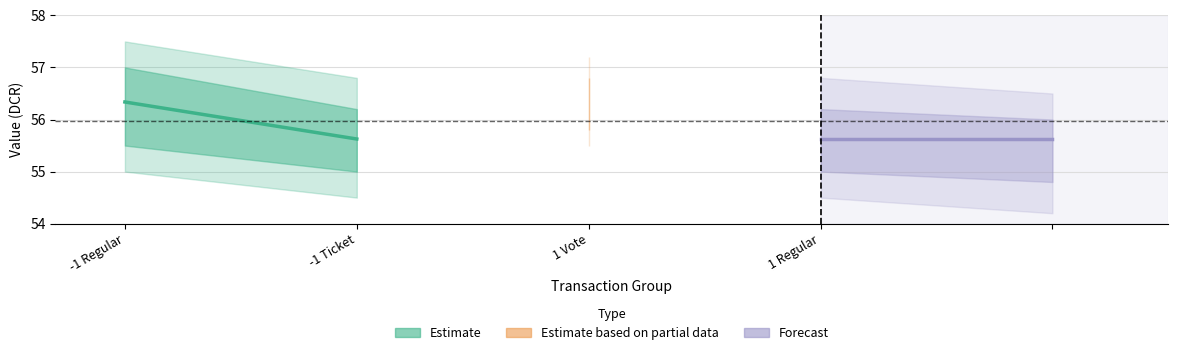

Which series has the largest total across all categories?

Estimate